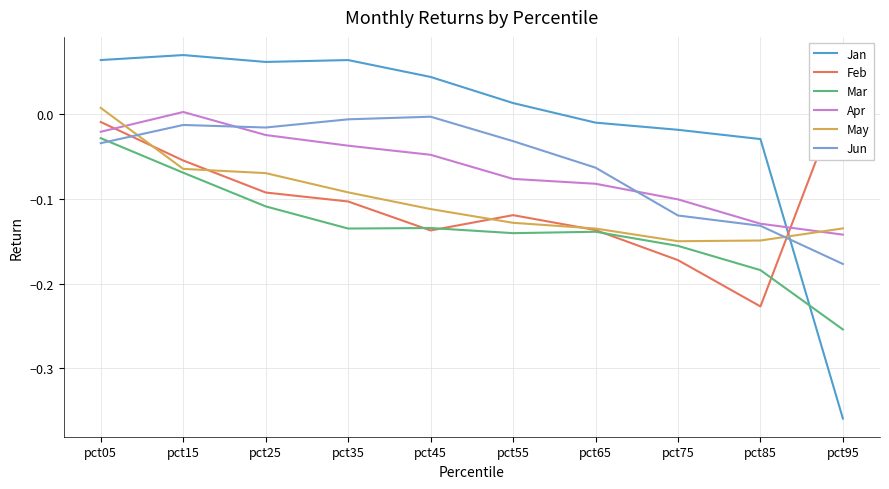

At pct15, list the series in order from largest to smallest.

Jan, Apr, Jun, Feb, May, Mar